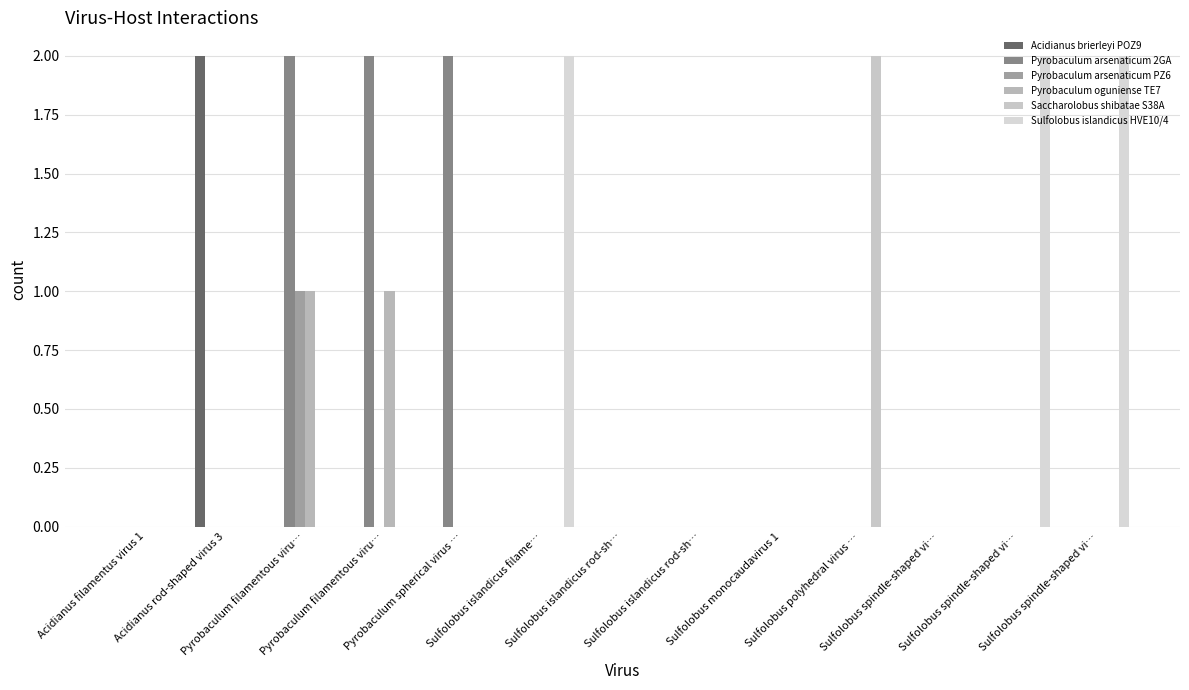

What are all the series names shown in the legend?

Acidianus brierleyi POZ9, Pyrobaculum arsenaticum 2GA, Pyrobaculum arsenaticum PZ6, Pyrobaculum oguniense TE7, Saccharolobus shibatae S38A, Sulfolobus islandicus HVE10/4